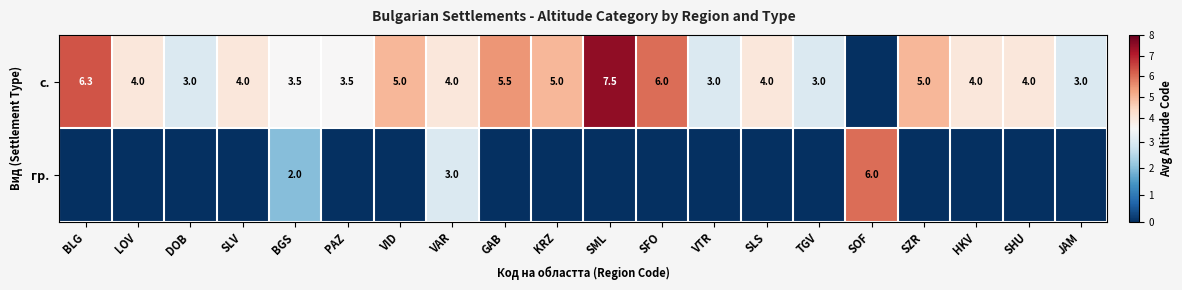

True or false: с. has a value of 6.3 at BLG.

True